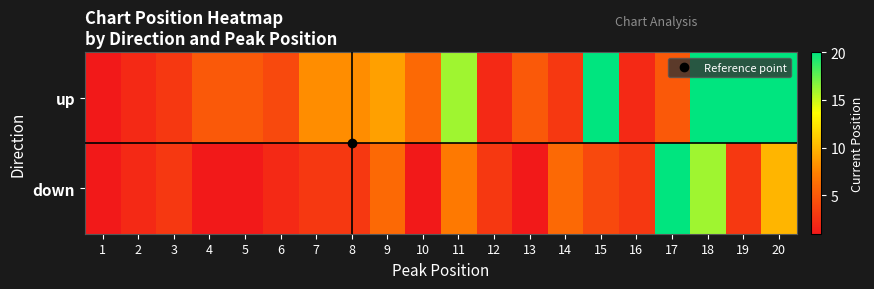

Count the number of data series in this chart.

2